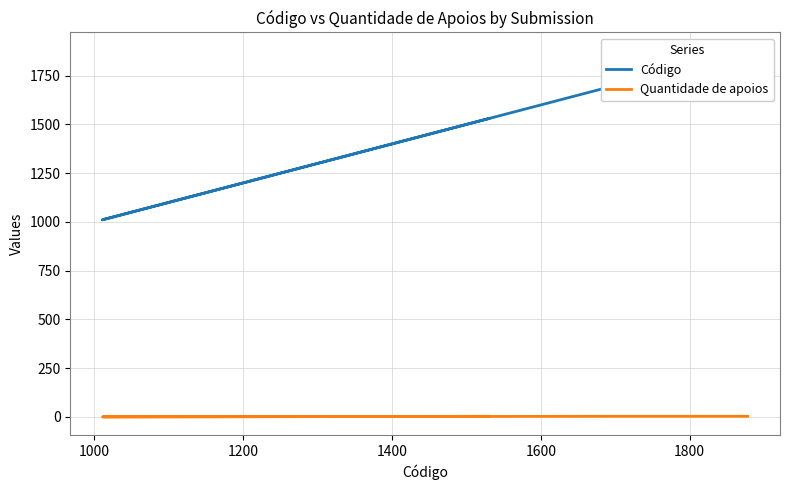

Rank the series at 1200 from highest to lowest value.

Código, Quantidade de apoios